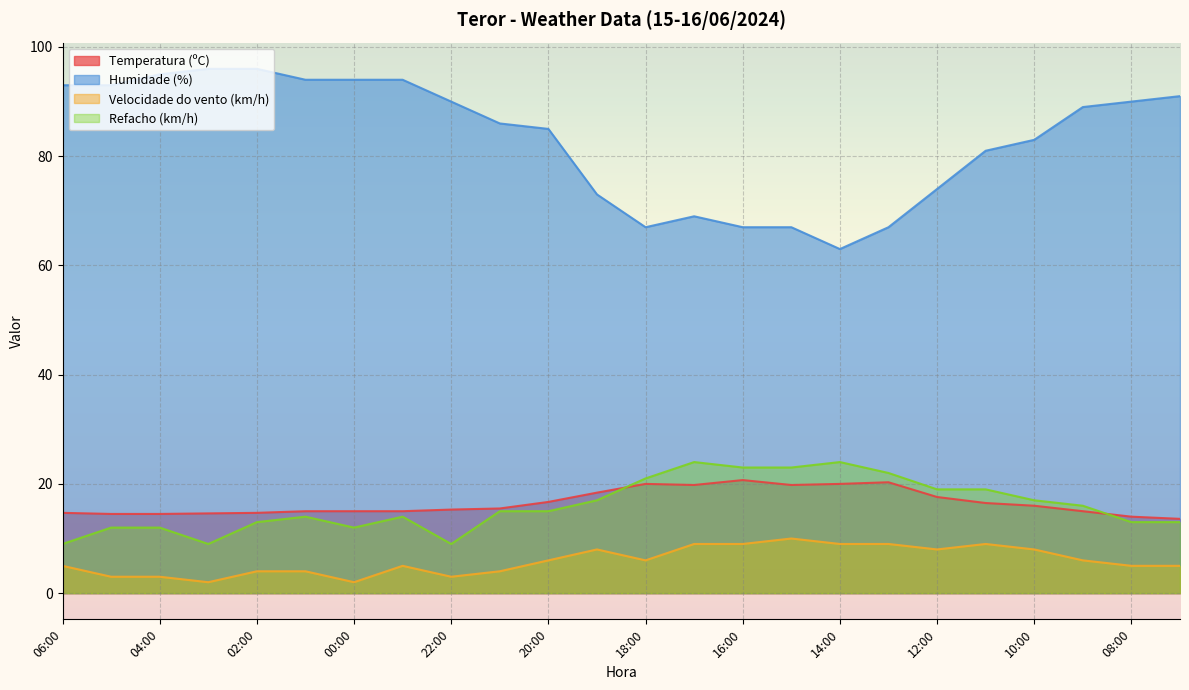

How many lines are shown in the chart?

4